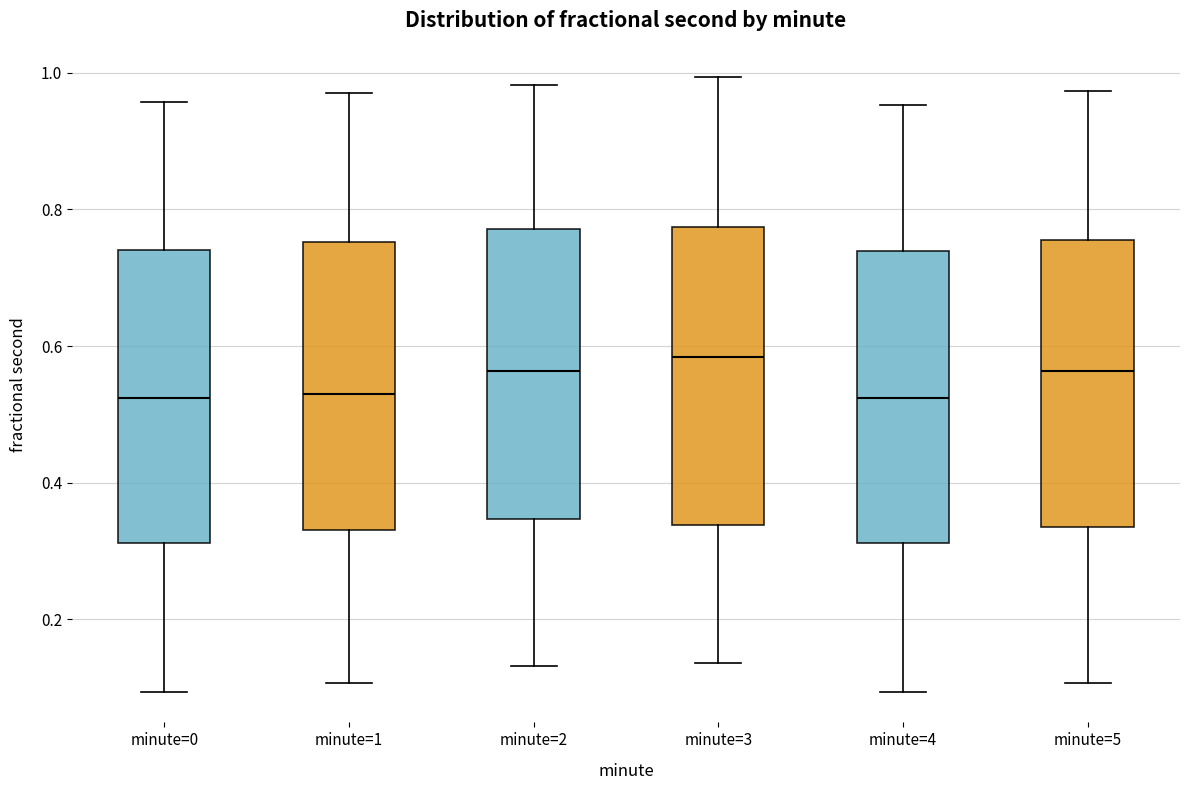

Reading left to right, transcribe this box plot: for each box, give where its median line is, the range the box spans, and where its two whiskers end, as read against the y-axis. The values are not printed on the chart, so give them approximately, as read against the axis.

minute=0: median 0.52, box 0.32 to 0.74, whiskers 0.10 to 0.96
minute=1: median 0.52, box 0.34 to 0.76, whiskers 0.10 to 0.98
minute=2: median 0.56, box 0.34 to 0.78, whiskers 0.14 to 0.98
minute=3: median 0.58, box 0.34 to 0.78, whiskers 0.14 to 1.00
minute=4: median 0.52, box 0.32 to 0.74, whiskers 0.10 to 0.96
minute=5: median 0.56, box 0.34 to 0.76, whiskers 0.10 to 0.98